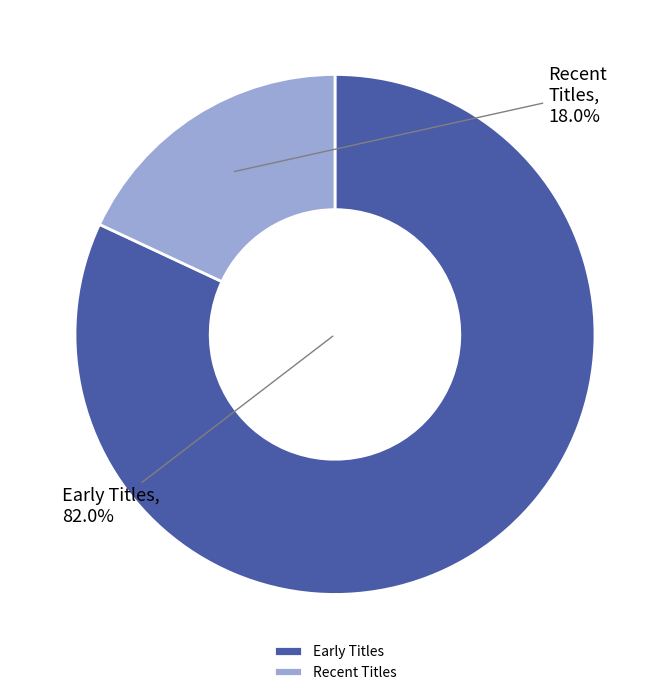

Count the number of slices in the pie.

2